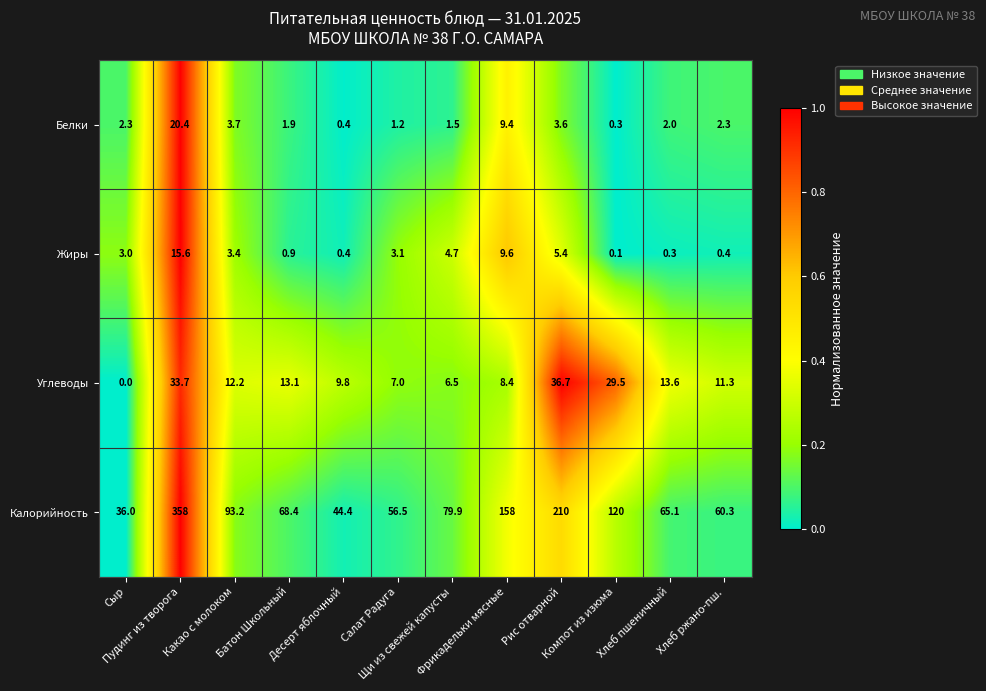

What is the greatest value displayed?

358.0